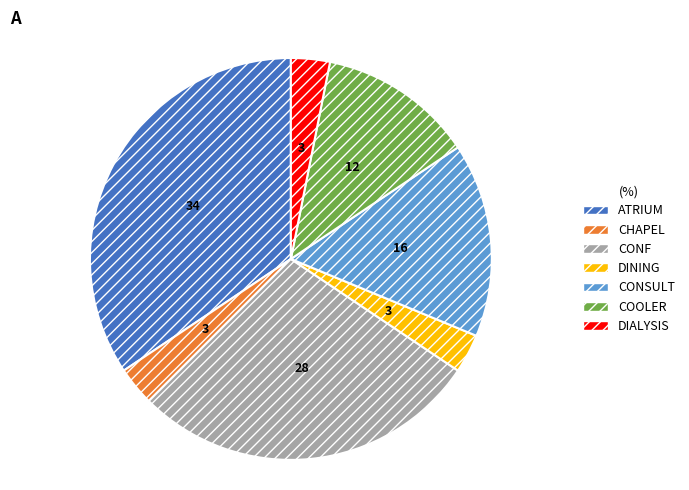

True or false: DINING accounts for 3% of the total.

True